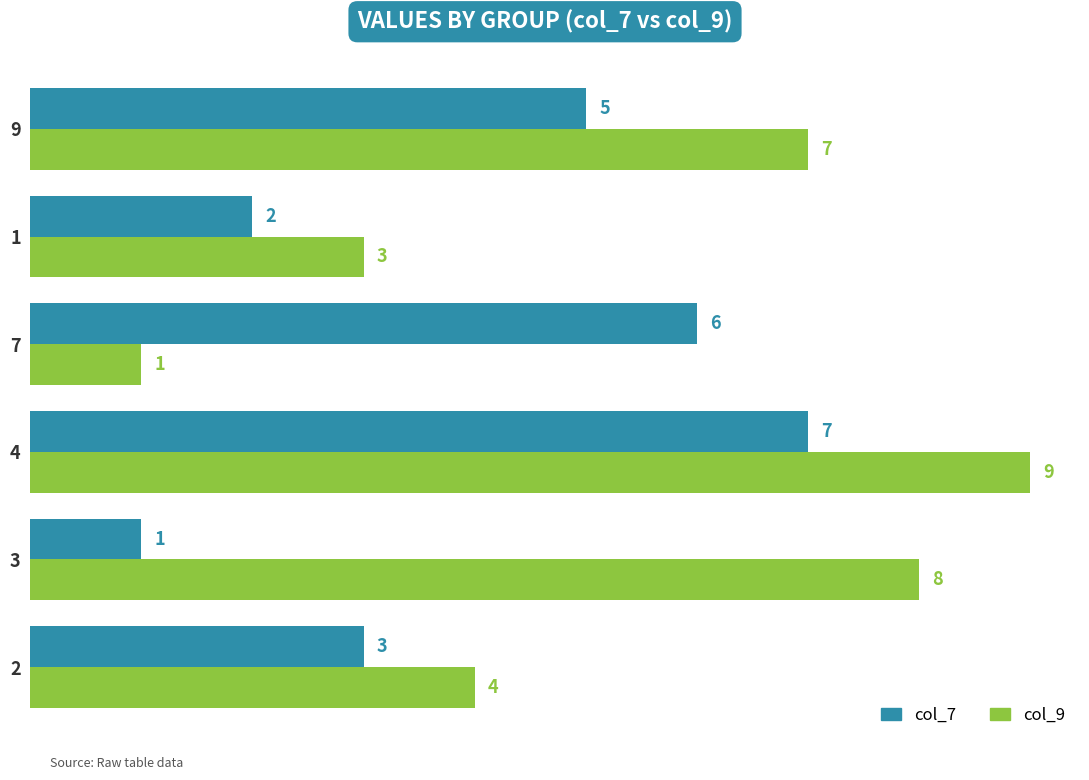

Which series has the largest range (max minus min)?

col_9